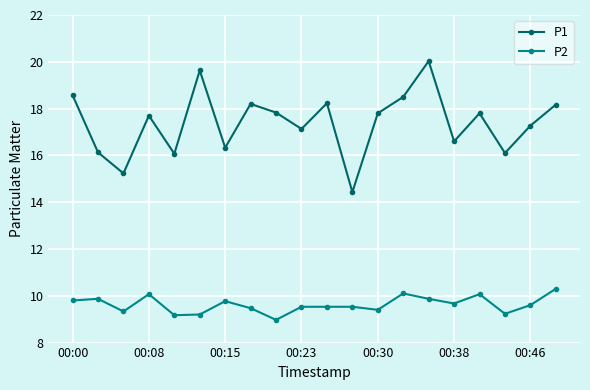

How many lines are shown in the chart?

2